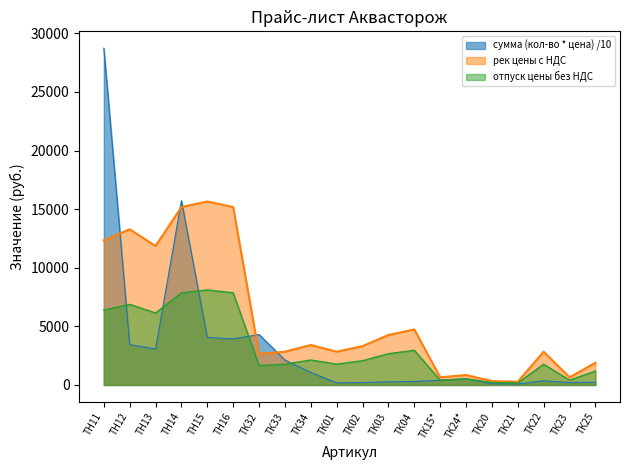

What position from the left is ТК21?

17